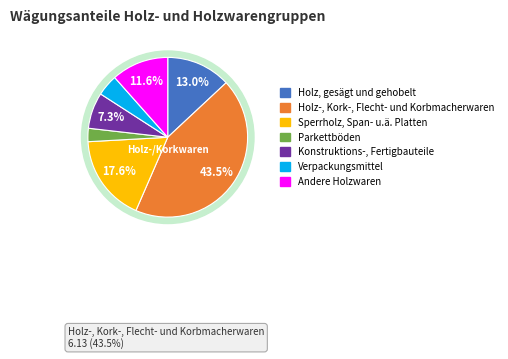

What portion of the pie excludes Holz-, Kork-, Flecht- und Korbmacherwaren?

56.5%